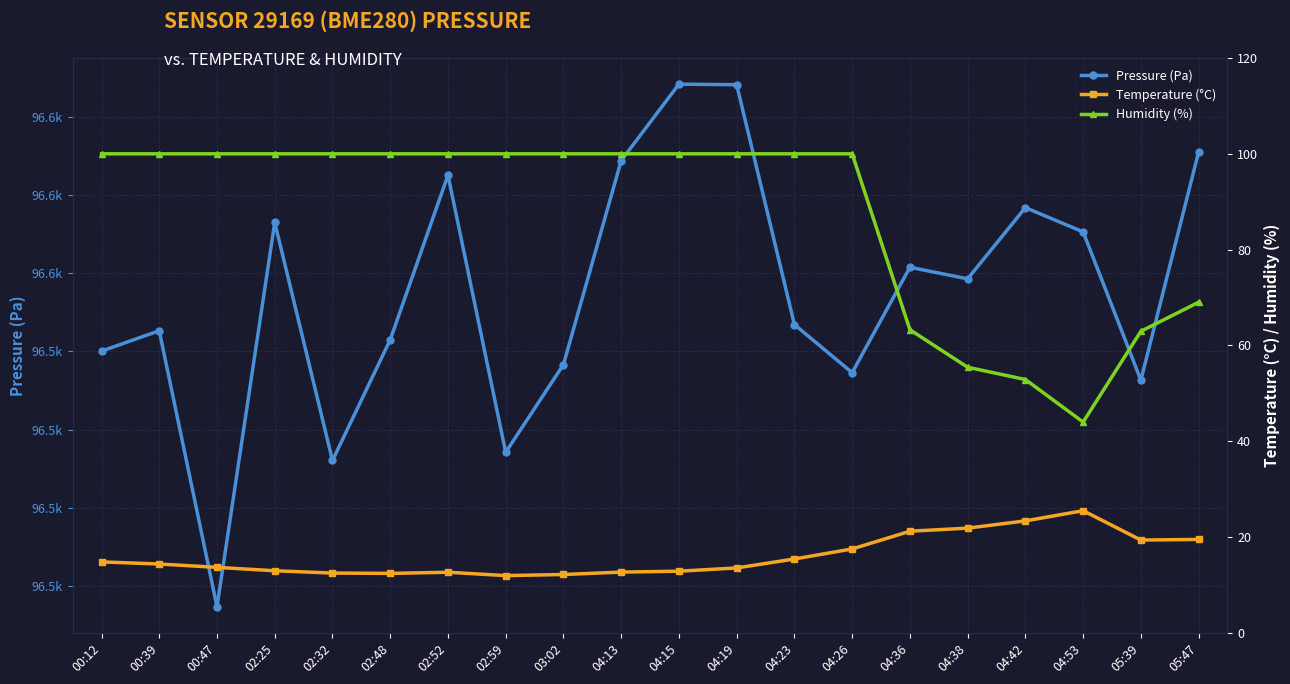

What is the label of the 17th point from the left?

04:42